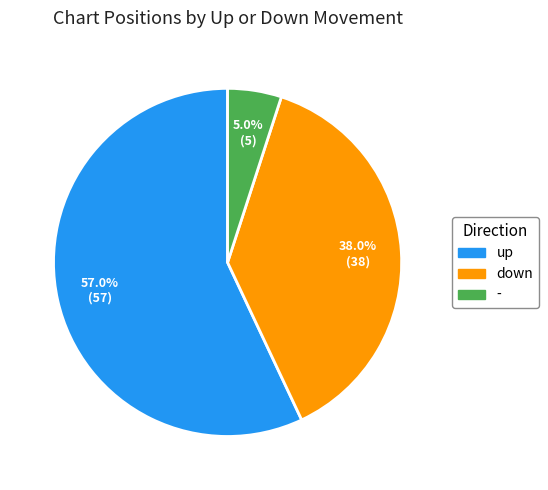

Which slice is the largest?

up